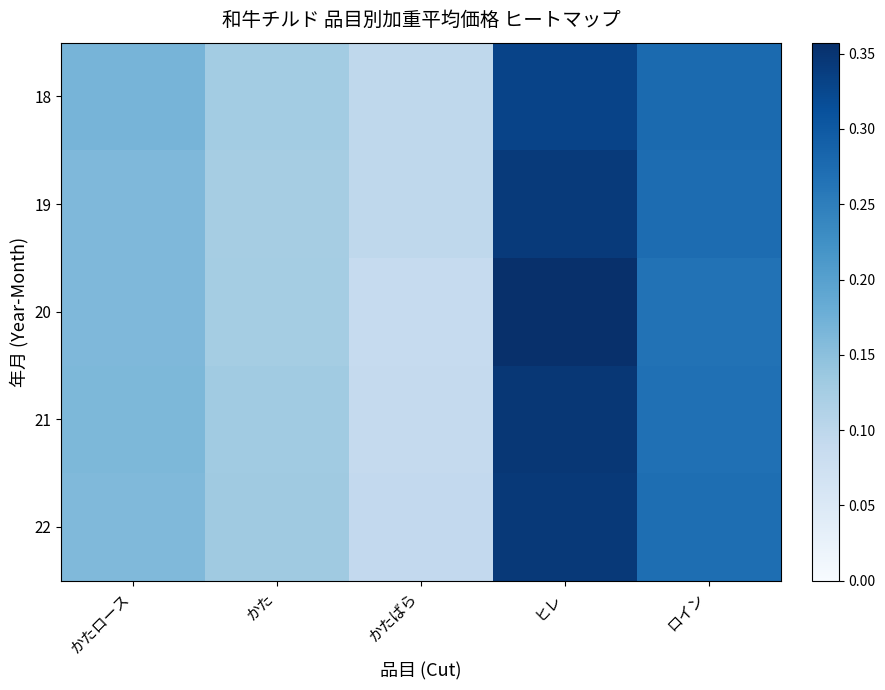

Reading left to right, list all the values displayed in this chart.

18: かたロース=0.2	かた=0.1	かたばら=0.1	ヒレ=0.3	ロイン=0.3
19: かたロース=0.2	かた=0.1	かたばら=0.1	ヒレ=0.3	ロイン=0.3
20: かたロース=0.2	かた=0.1	かたばら=0.1	ヒレ=0.4	ロイン=0.3
21: かたロース=0.2	かた=0.1	かたばら=0.1	ヒレ=0.3	ロイン=0.3
22: かたロース=0.2	かた=0.1	かたばら=0.1	ヒレ=0.3	ロイン=0.3